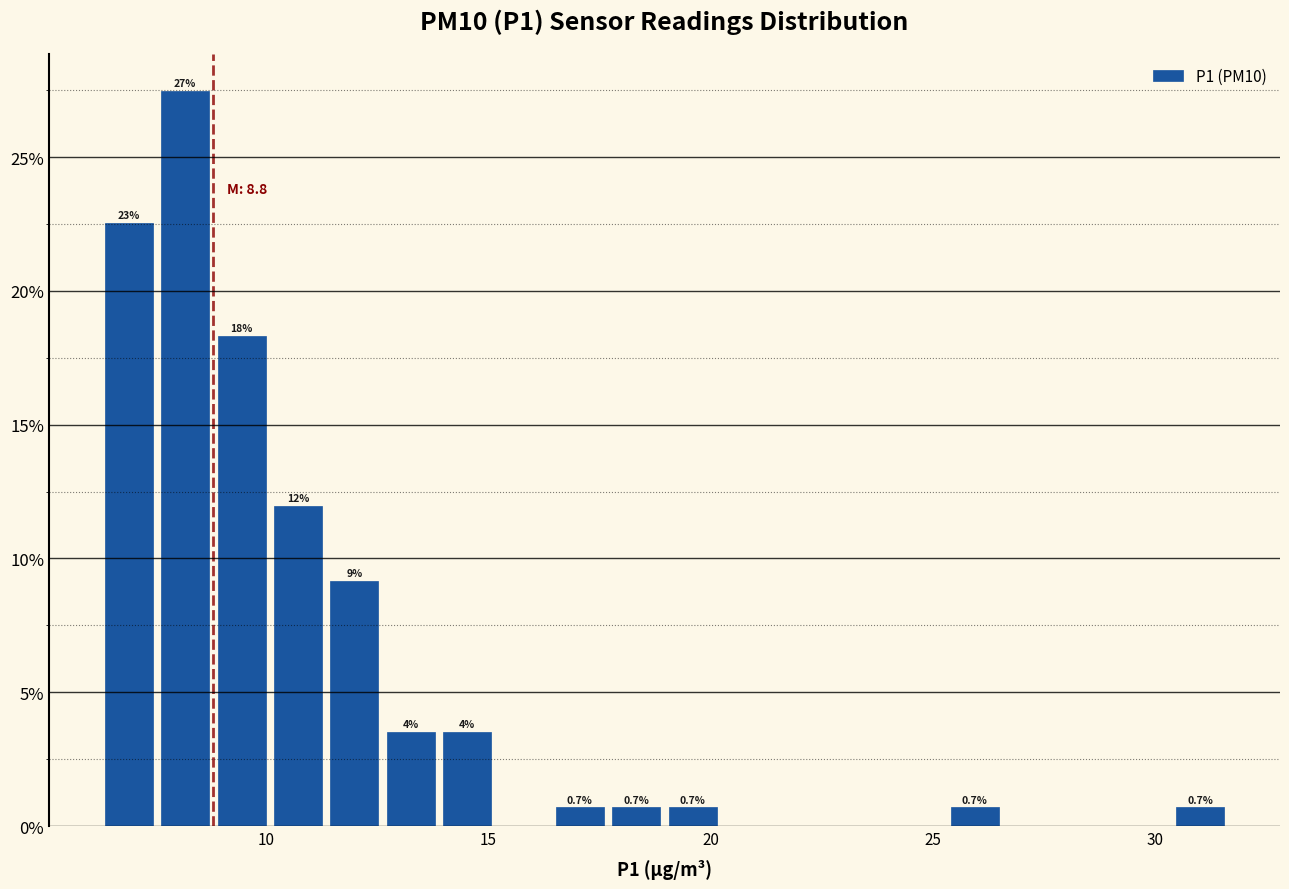

Read against the x-axis, roughly where is the centre of the tallest bar?

8.0